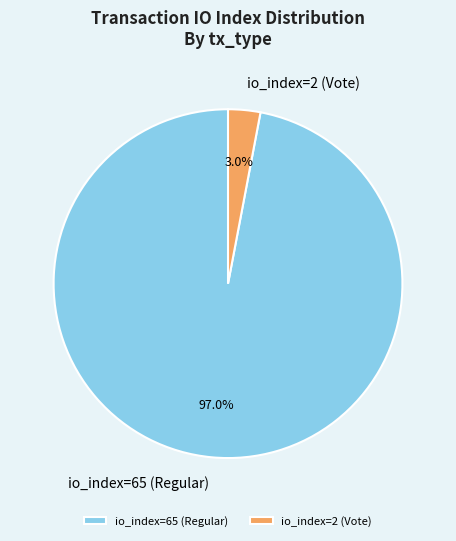

Is there any slice that represents more than half of the pie?

Yes